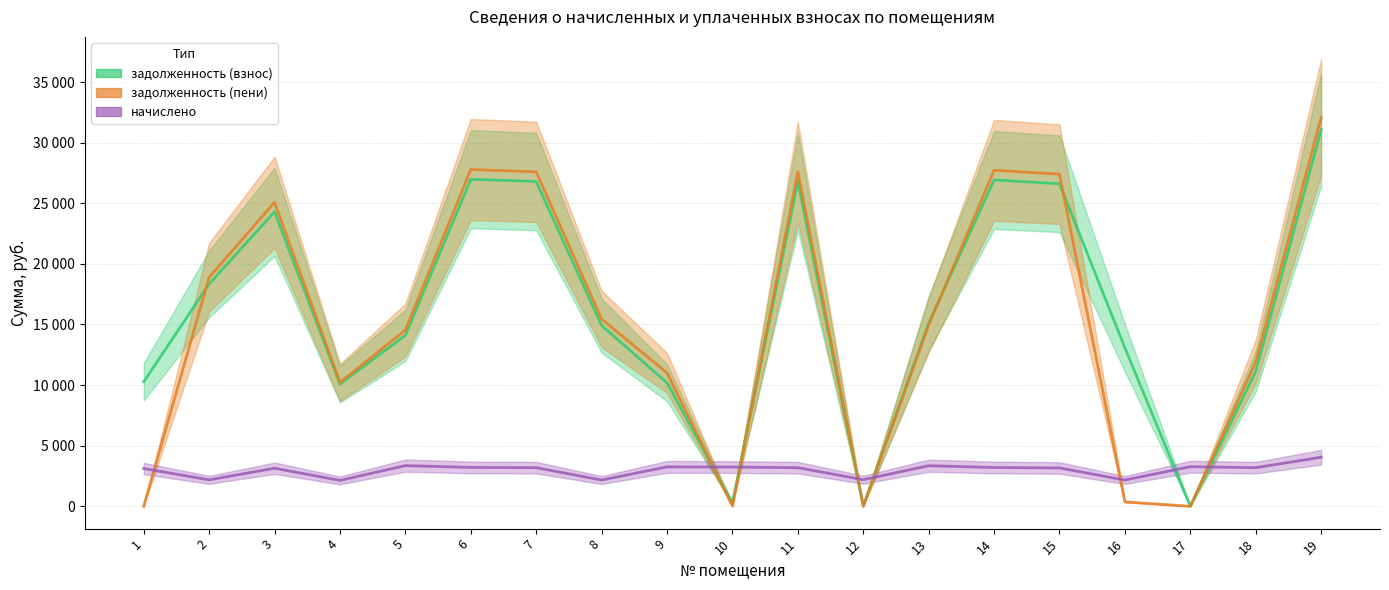

How many lines are shown in the chart?

3